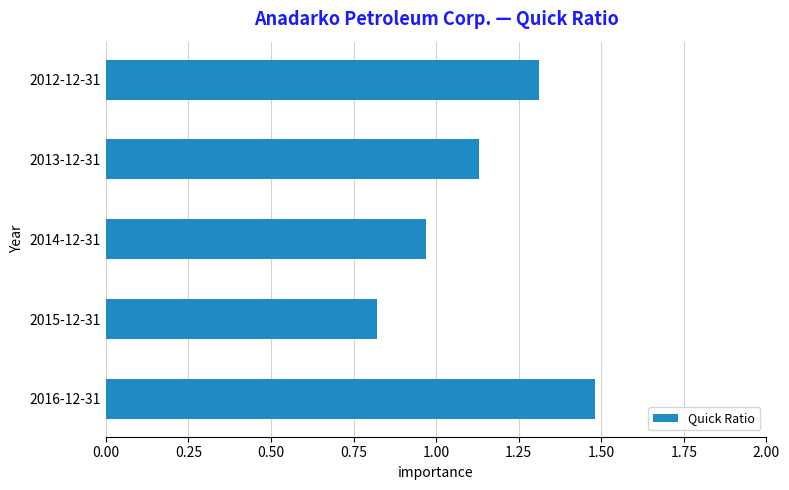

True or false: the data shows 2.6 at 2016-12-31.

False